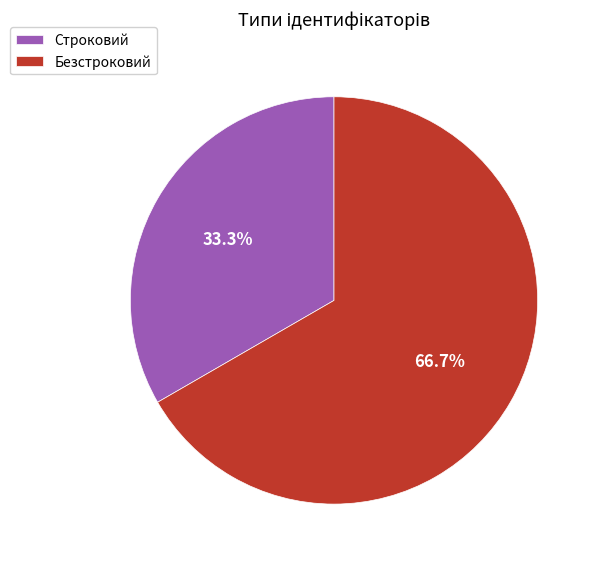

Which has a higher value, Строковий or Безстроковий?

Безстроковий